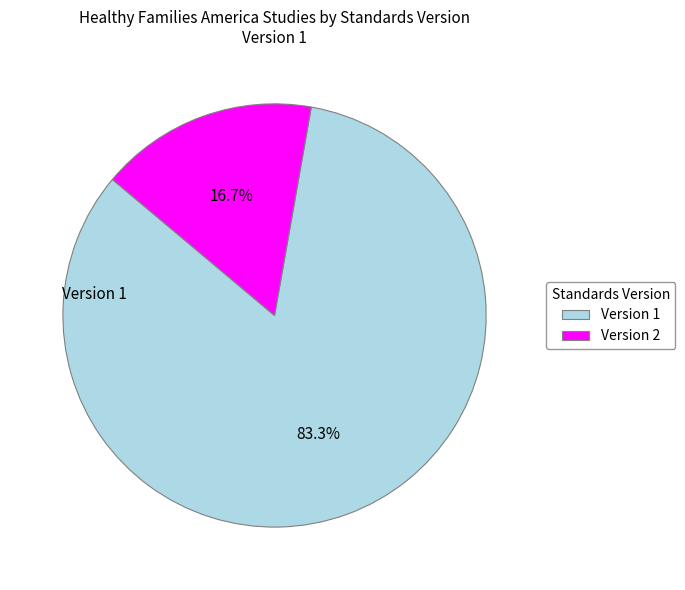

Which slice is the largest?

Version 1